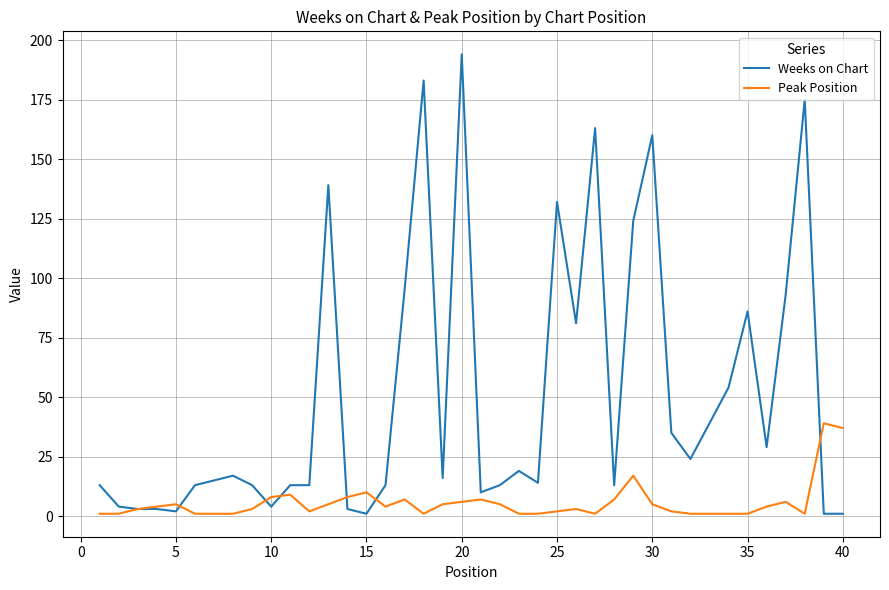

Which series has the largest total across all categories?

Weeks on Chart